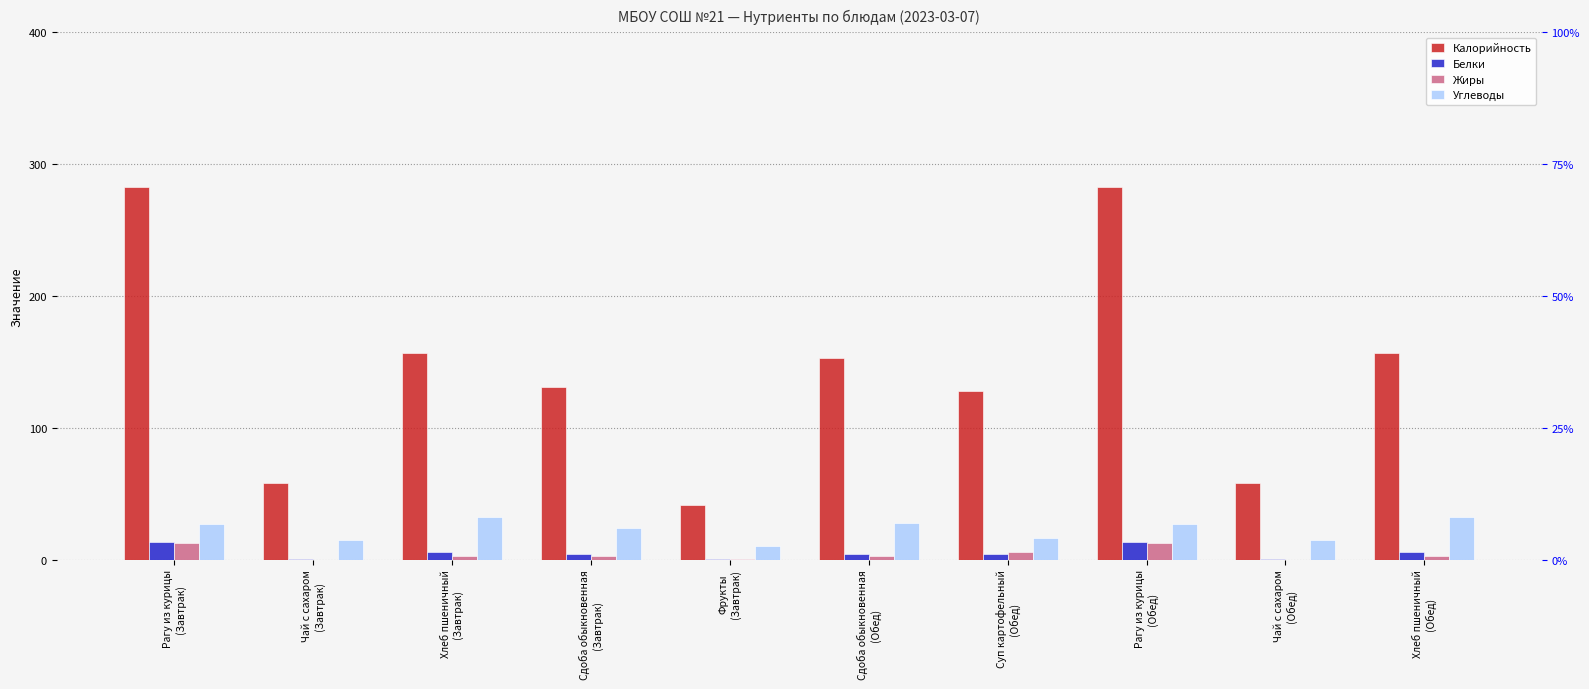

What is the total value across all series at Суп картофельный
(Обед)?

154.1